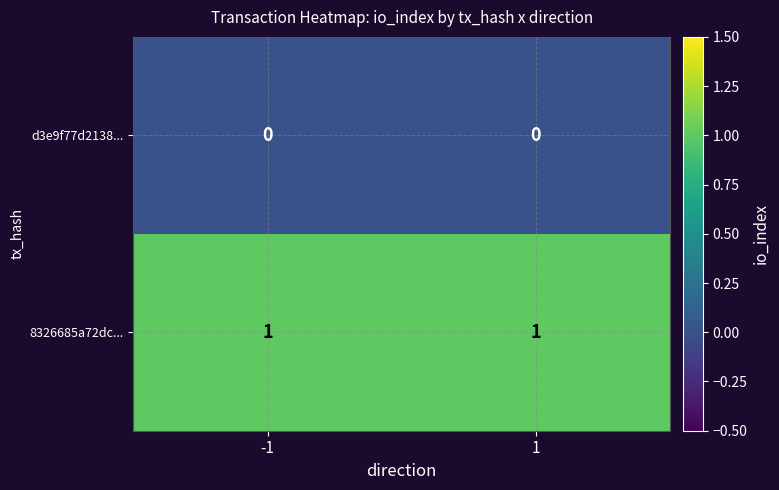

The value of d3e9f77d2138... at -1 is 0. True or false?

True